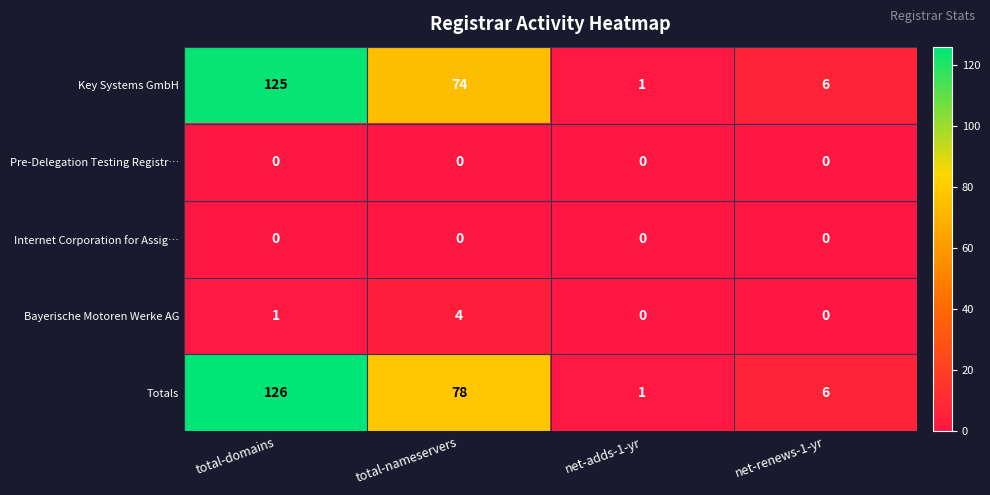

What is the total value across all series at total-nameservers?

156